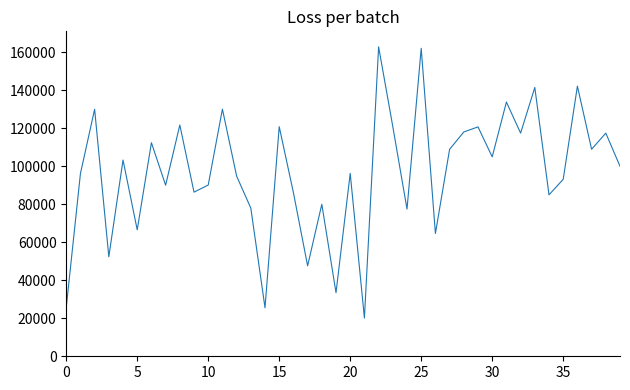

What is the sum of all values?

3865191